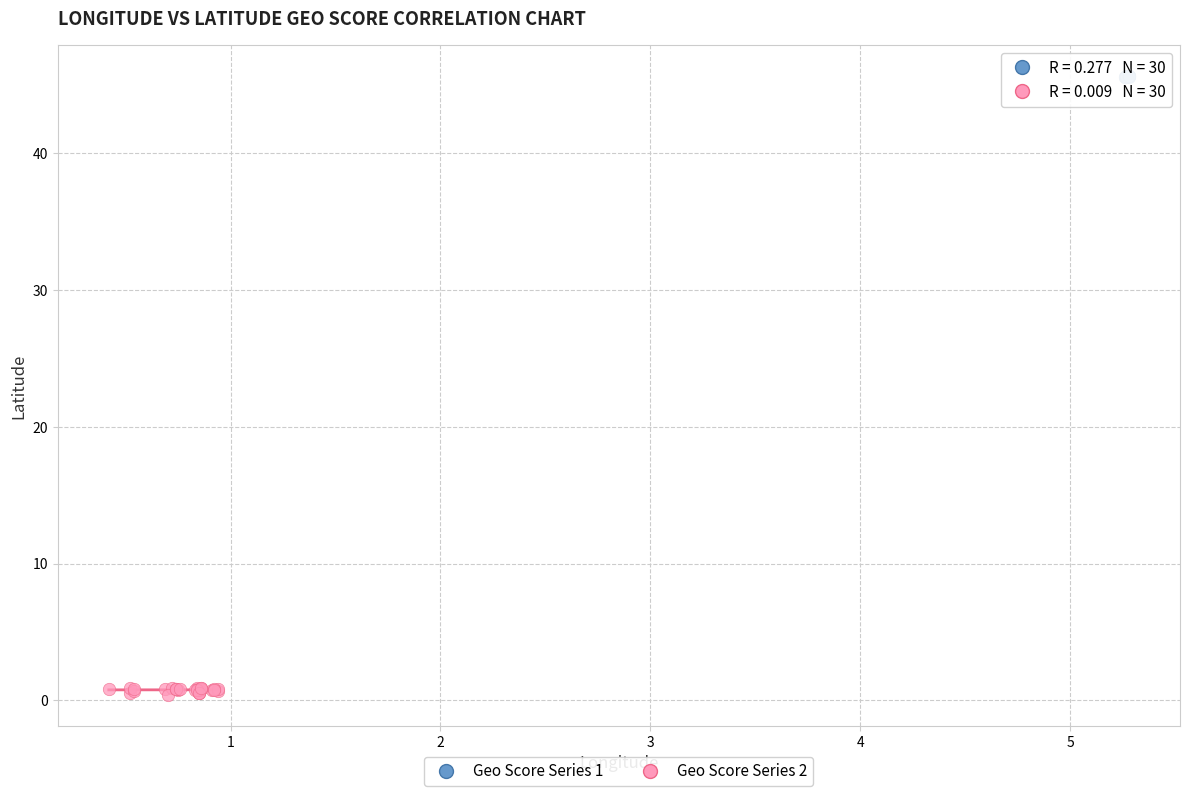

Which series contains the highest Y value?

Geo Score Series 1